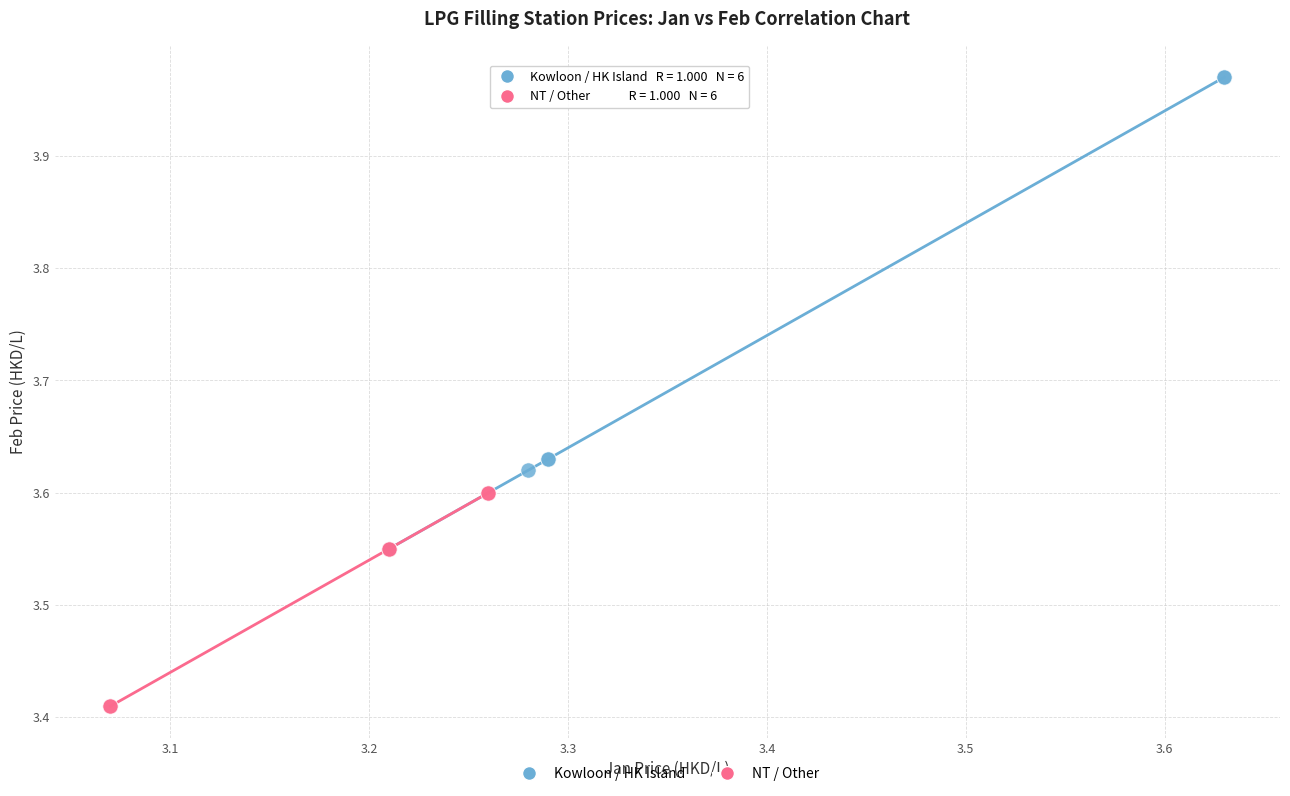

What are all the series names shown in the legend?

Kowloon / HK Island, NT / Other